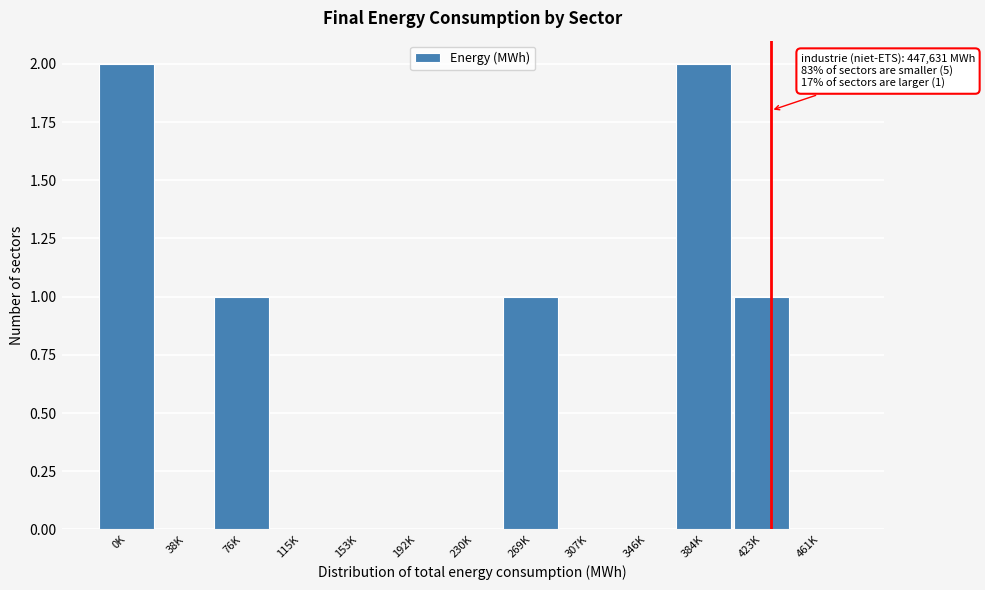

Reading right to left, extract all data points from this chart.

461K=0	423K=1	384K=2	346K=0	307K=0	269K=1	230K=0	192K=0	153K=0	115K=0	76K=1	38K=0	0K=2